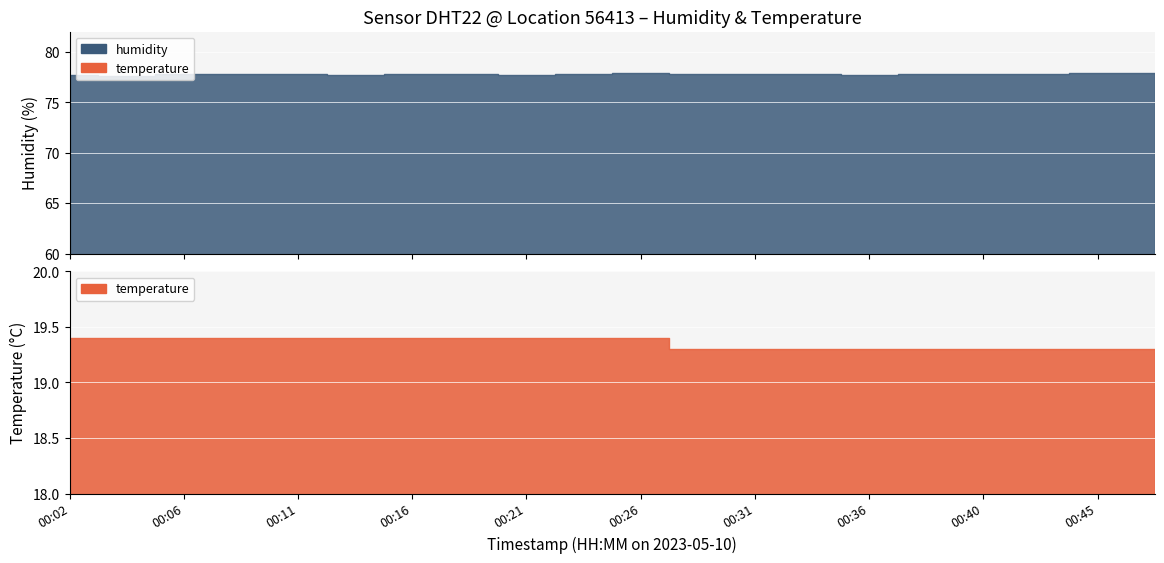

What is the smallest value displayed?

19.3